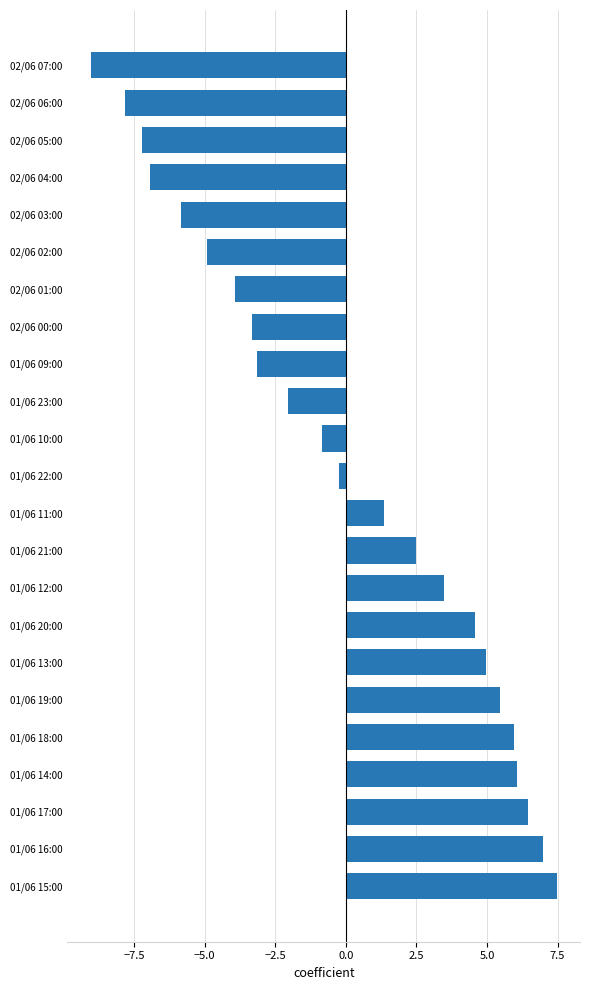

How many distinct data groups are displayed?

1